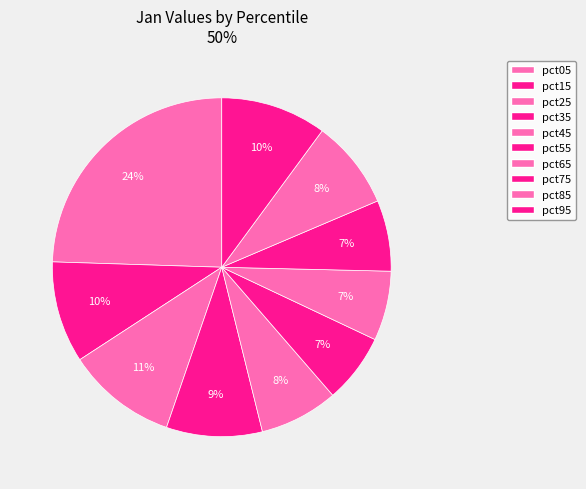

To the nearest percent, what is the combined percentage of pct75 and pct45?

14%